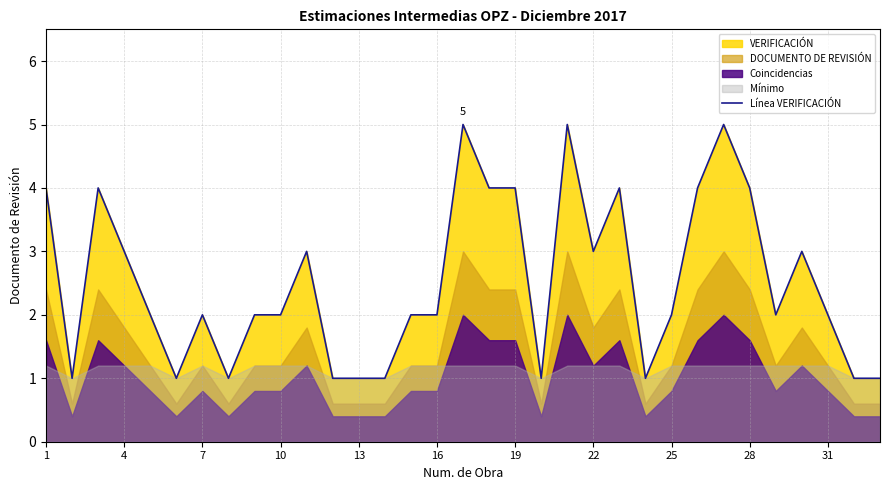

Does the chart display data point markers on the line(s)?

No